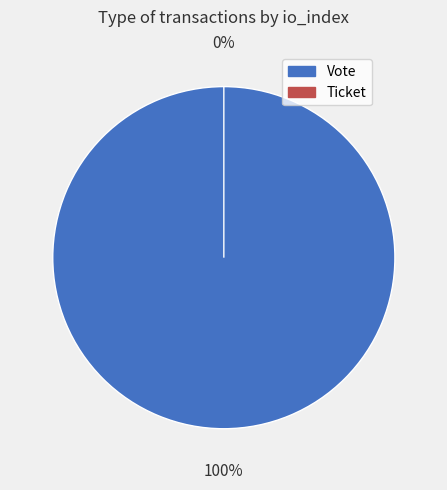

What percentage do Vote and Ticket together represent?

100.0%